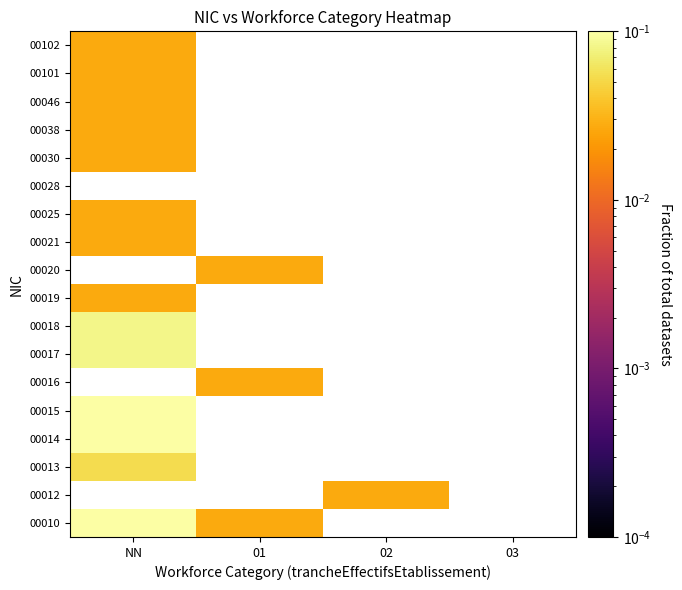

Is the value of 00013 at 03 greater than the value of 00101 at NN?

No